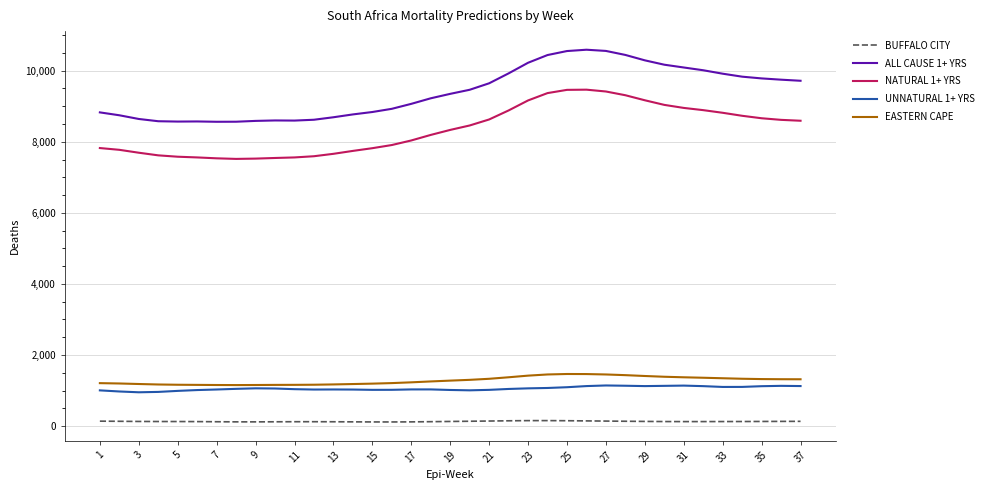

True or false: BUFFALO CITY and EASTERN CAPE intersect in this chart.

False